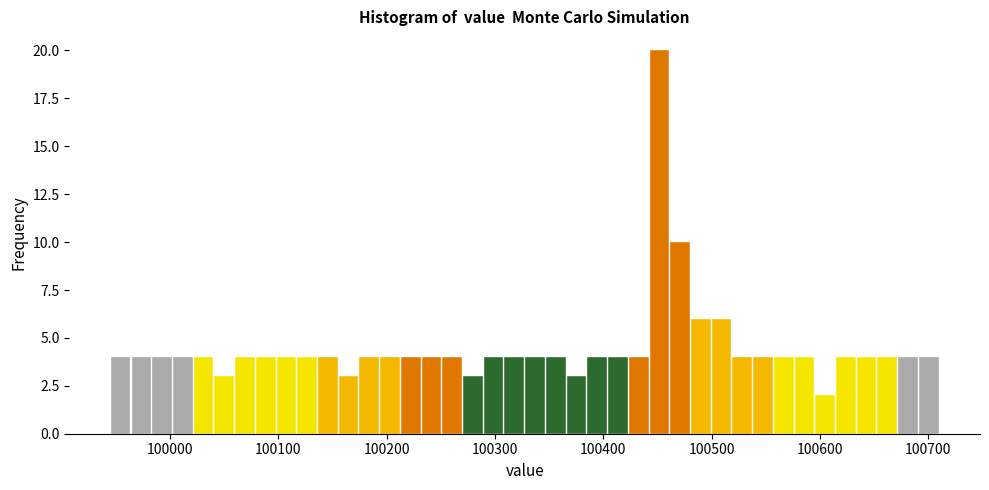

Around what value on the x-axis is the tallest bar? Give the approximate position of its centre, as read against the axis.

100450